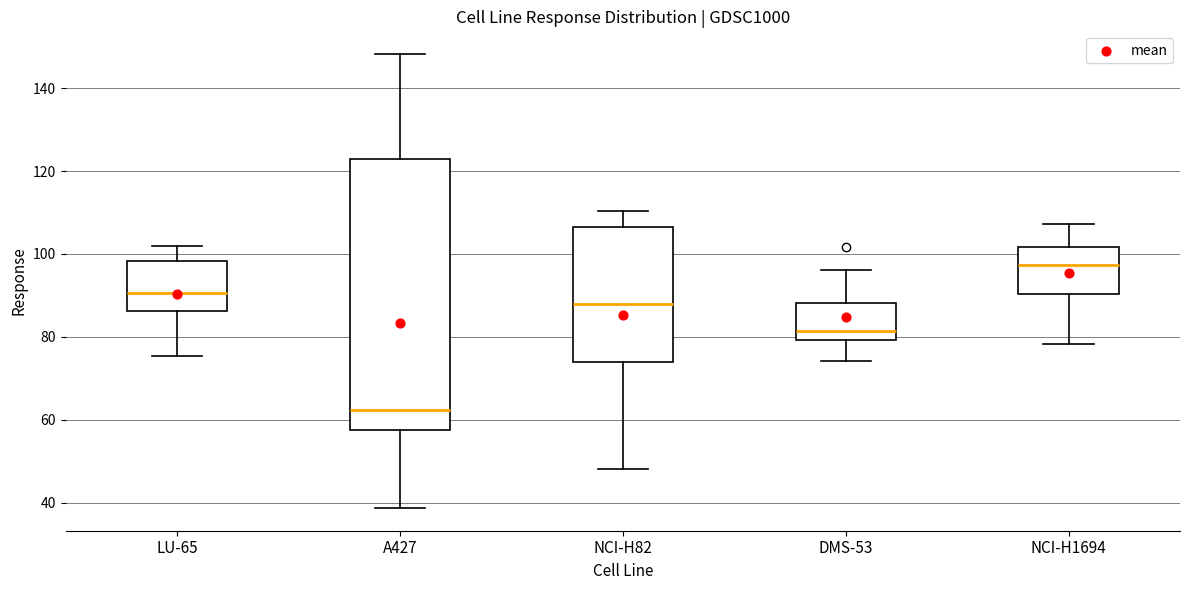

Which box's median line is the highest?

NCI-H1694